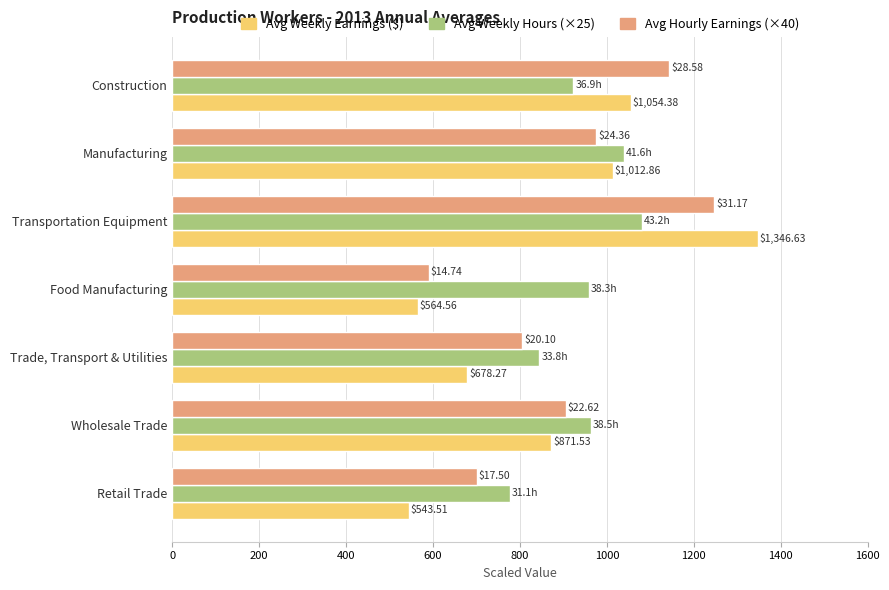

What is the sum of the Avg Hourly Earnings (×40) values at Construction and Manufacturing?

2117.6